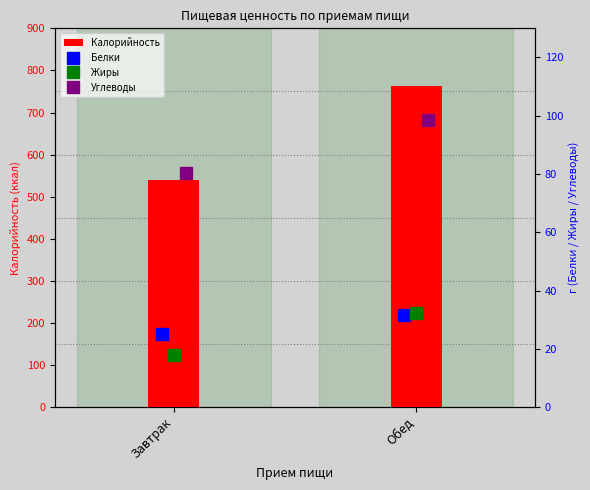

At which category is the sum across all series the highest?

Обед